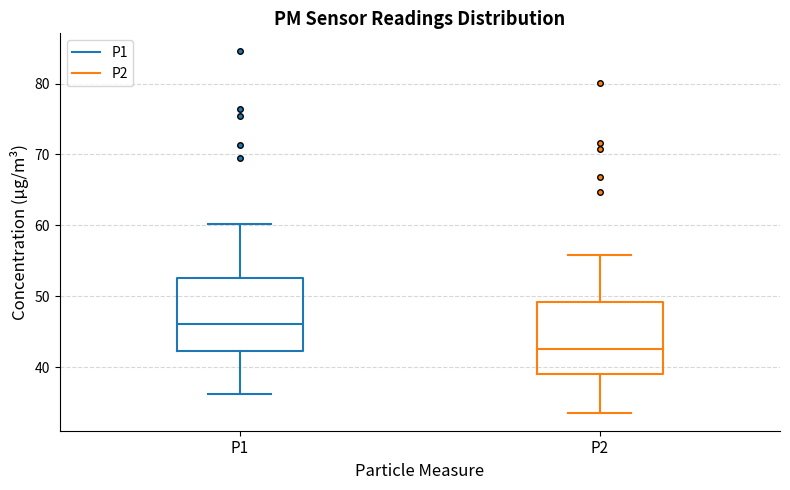

Where is the lower edge of the box for P2 on the y-axis? The values are not printed on the chart, so give them approximately, as read against the axis.

39